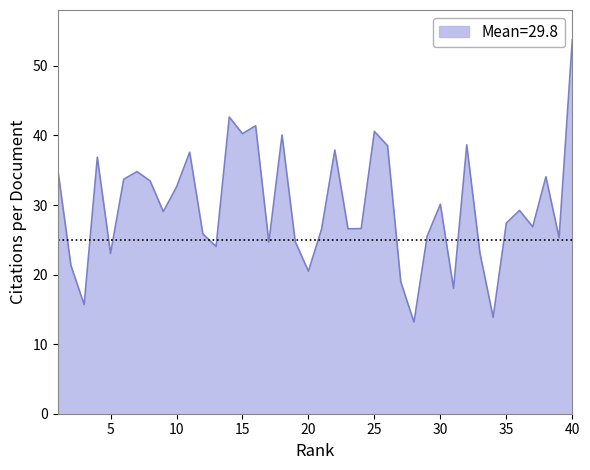

What is the maximum value shown in the chart?

53.7